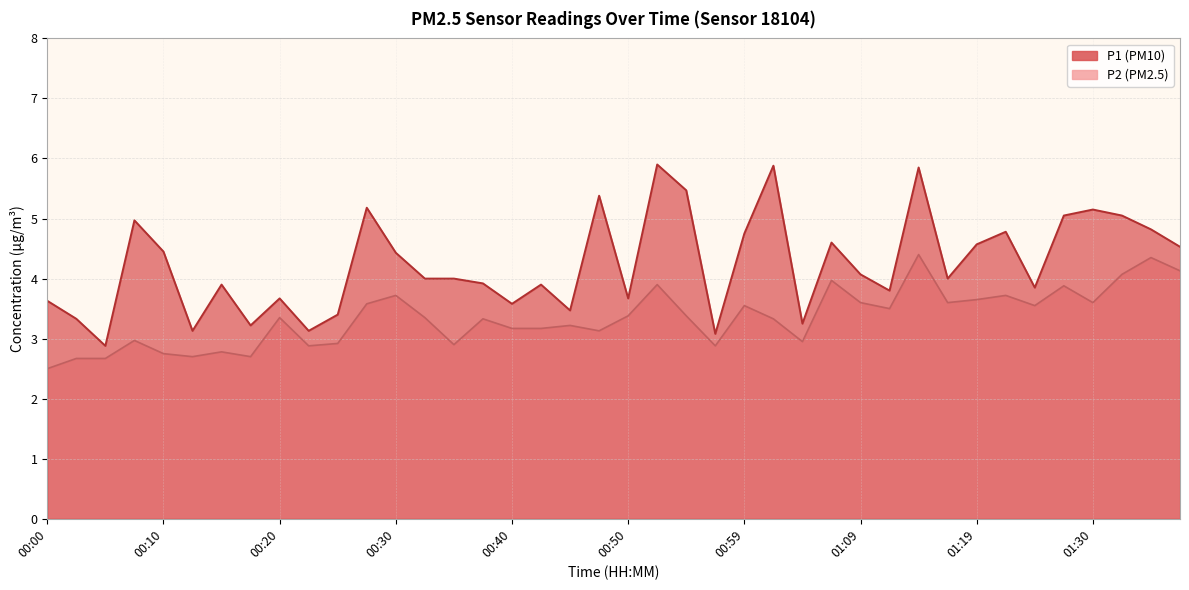

The P1 series shows 1.6 at 00:15. True or false?

False